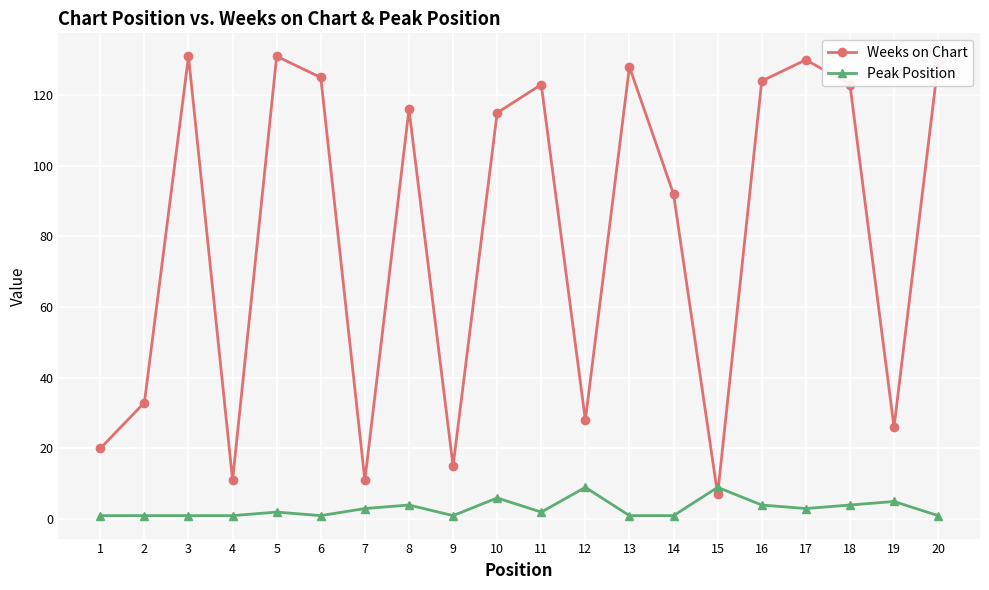

Which series has the widest spread of values?

Weeks on Chart